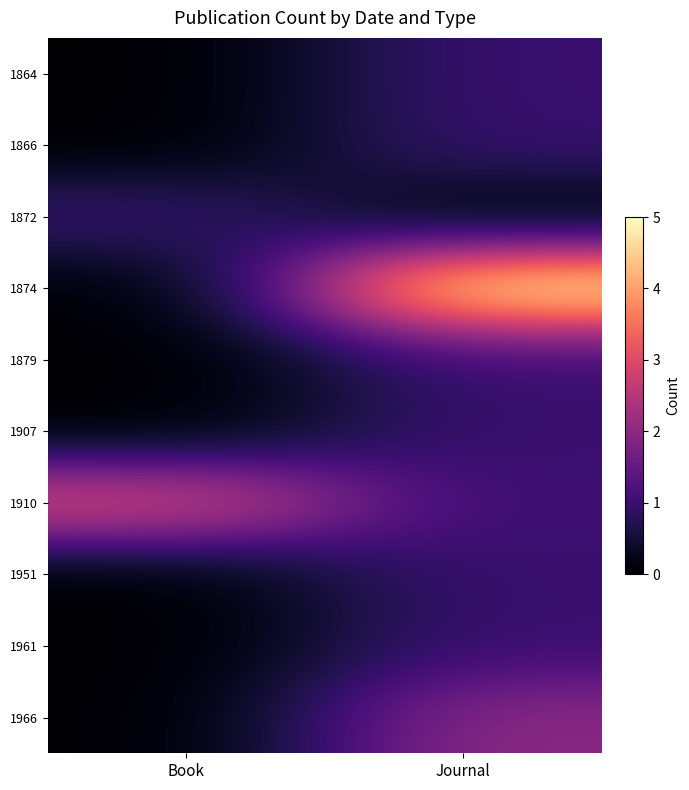

Reading left to right, extract all data points from this chart.

1864: Book=0	Journal=1
1866: Book=0	Journal=1
1872: Book=1	Journal=0
1874: Book=0	Journal=5
1879: Book=0	Journal=1
1907: Book=0	Journal=1
1910: Book=3	Journal=1
1951: Book=0	Journal=1
1961: Book=0	Journal=1
1966: Book=0	Journal=2